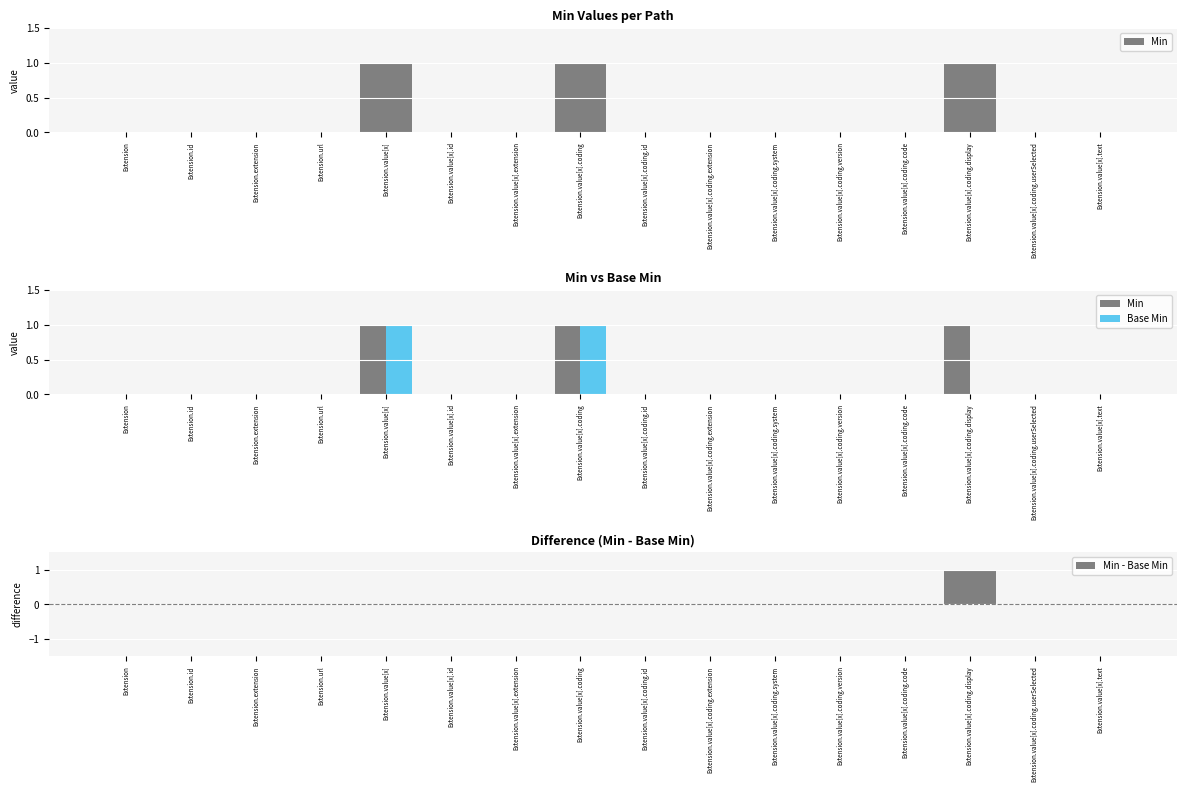

How many bars are there in total?

48